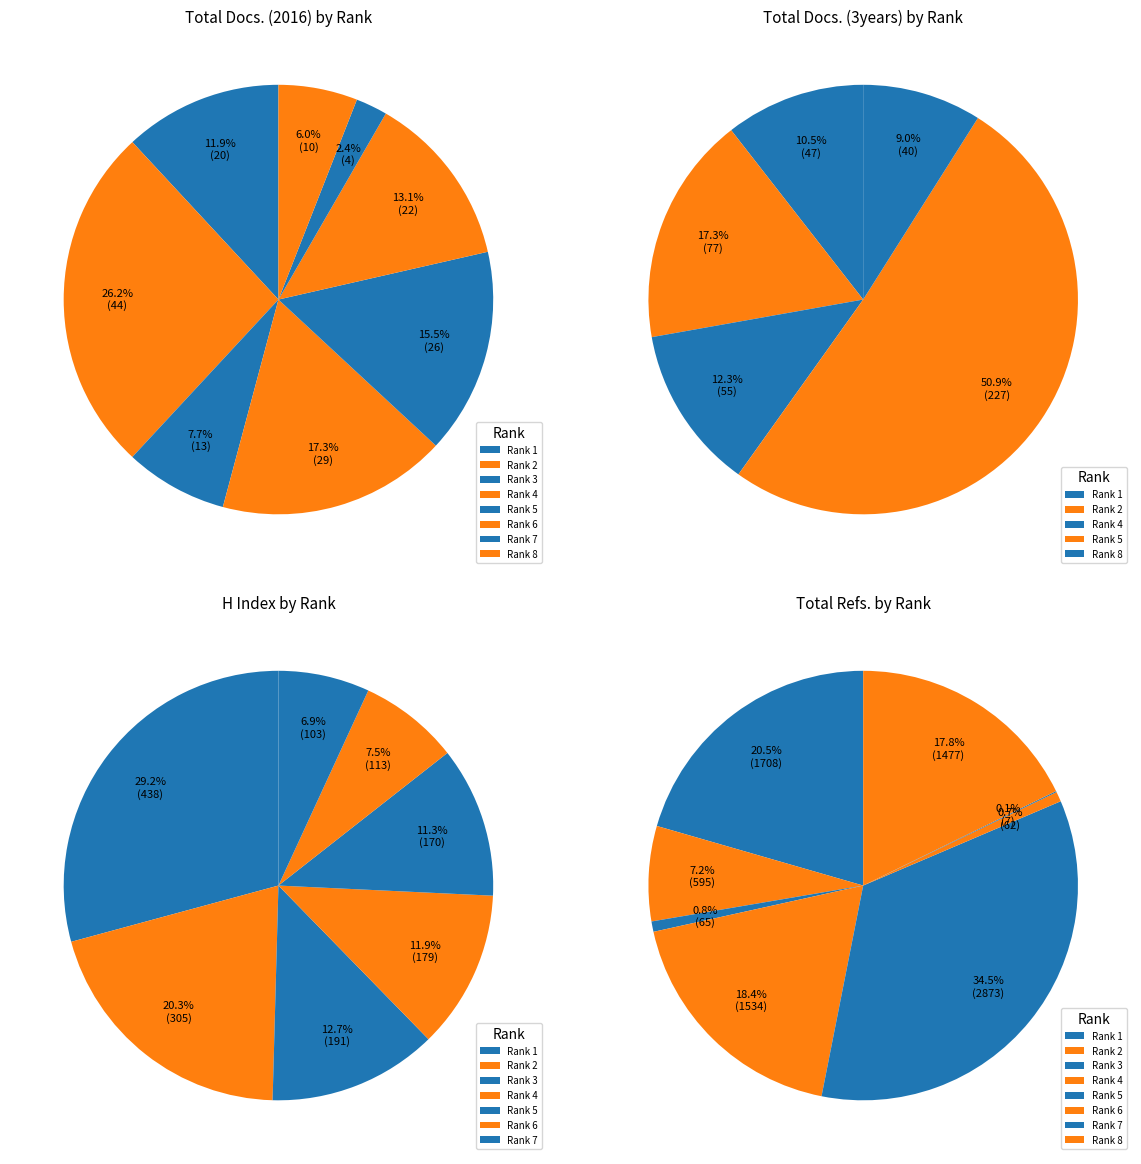

True or false: Rank 8 accounts for 11% of the total.

False